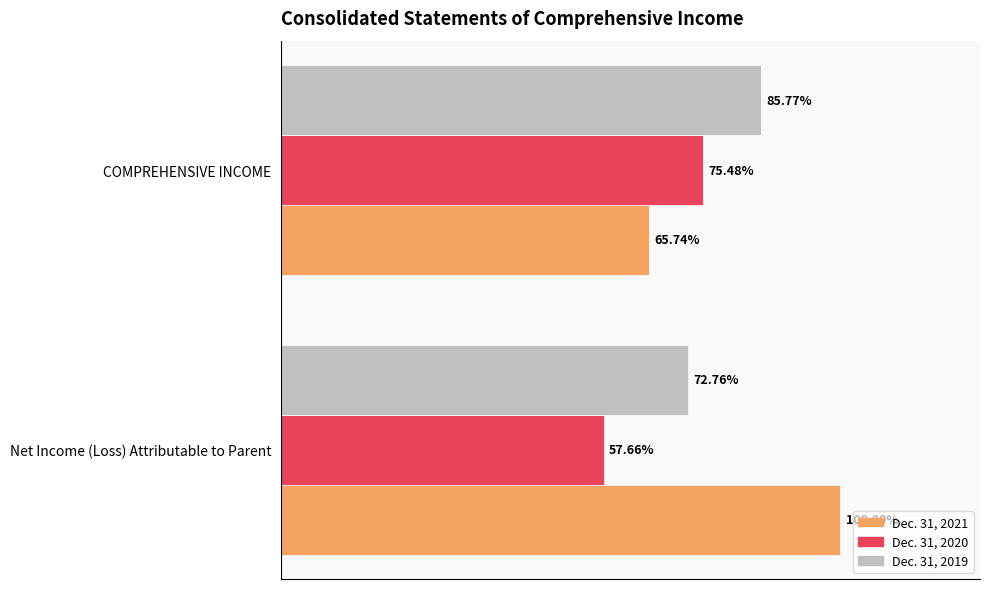

What are all the series names shown in the legend?

Dec. 31, 2021, Dec. 31, 2020, Dec. 31, 2019